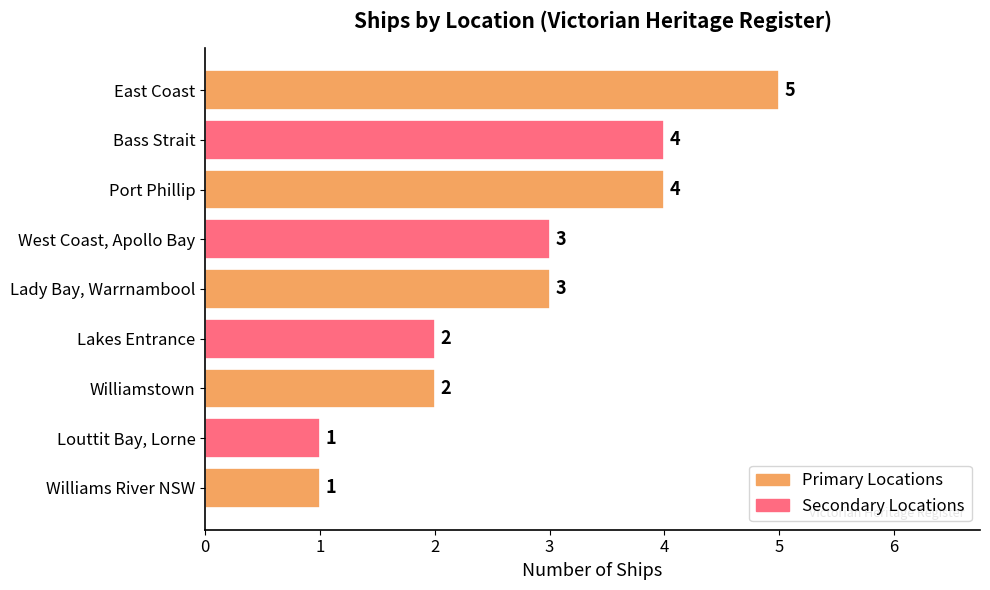

True or false: the data shows 2 at Williamstown.

True